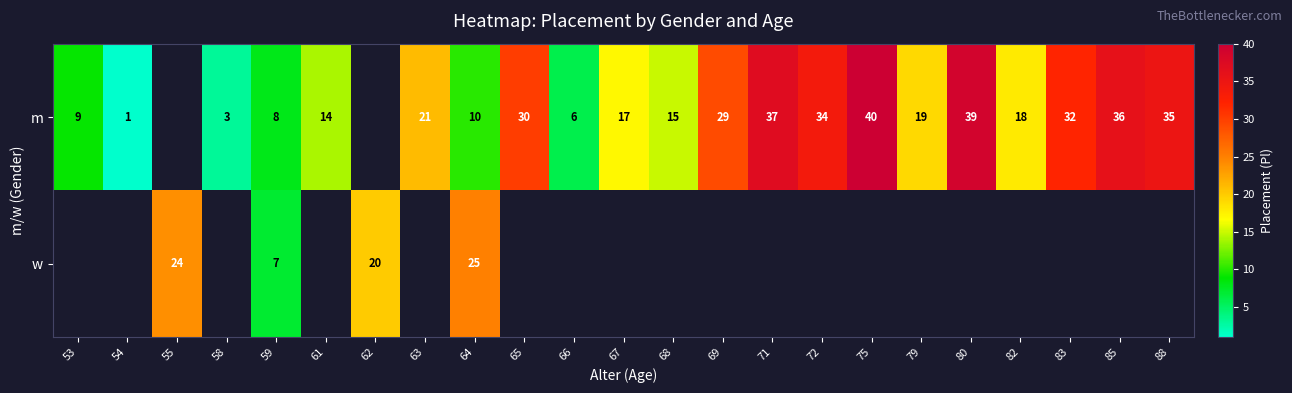

The value of m at 58 is 4. True or false?

False